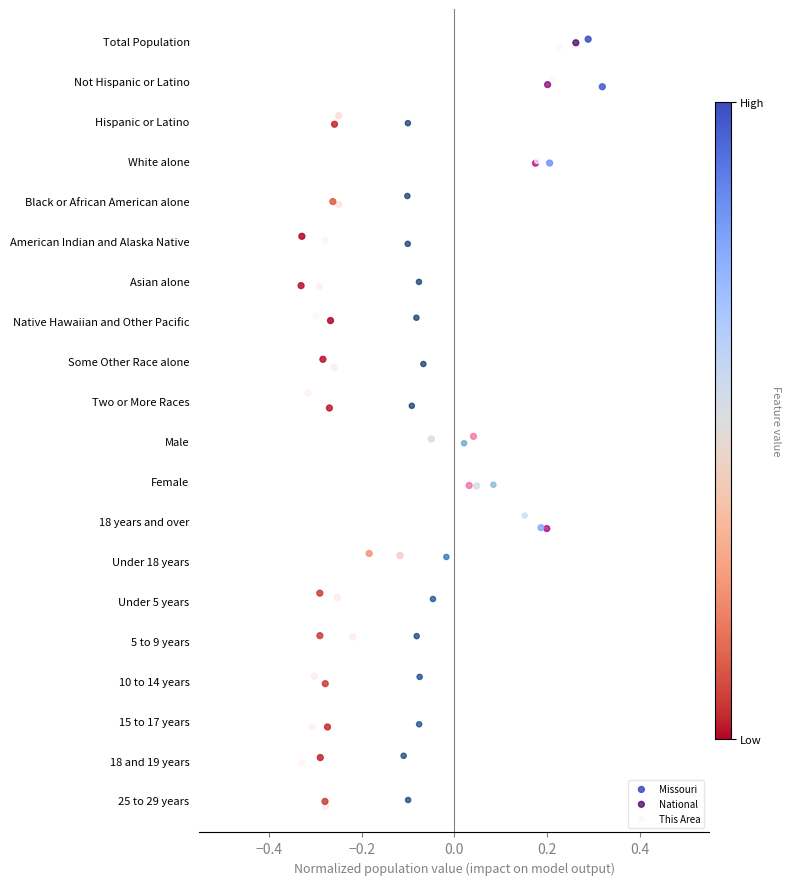

What are all the series names shown in the legend?

Missouri, National, This Area